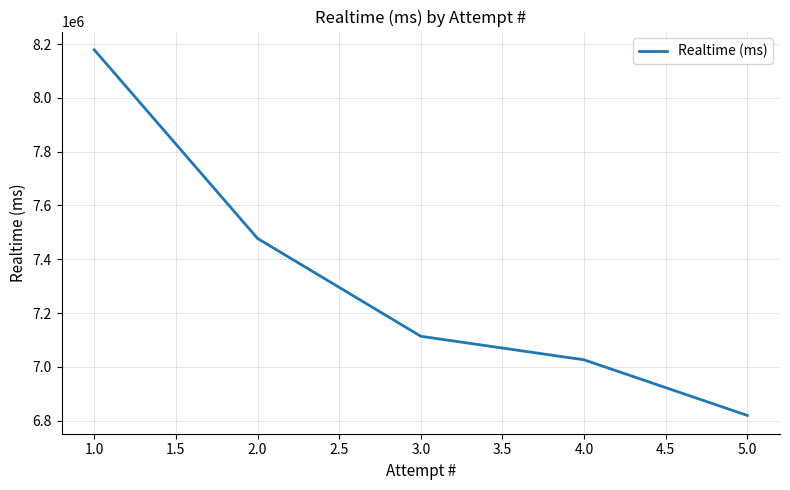

What is the difference between the values at 4.0 and 1.0?

1151949